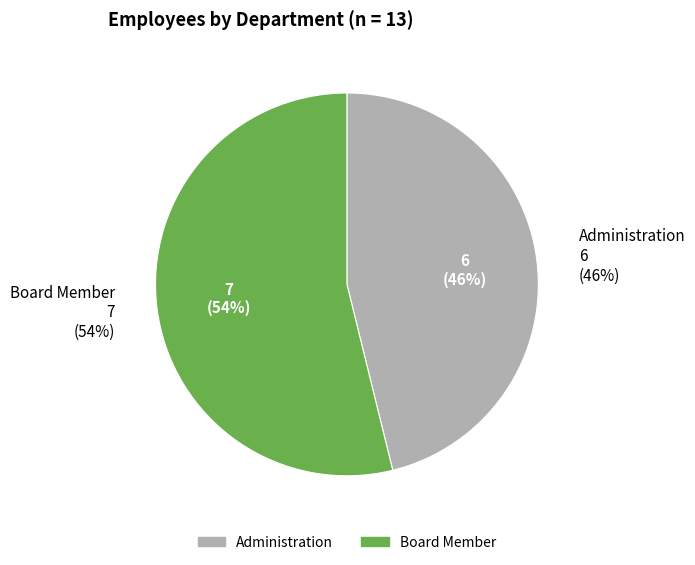

What percentage is NOT represented by Administration?

53.8%